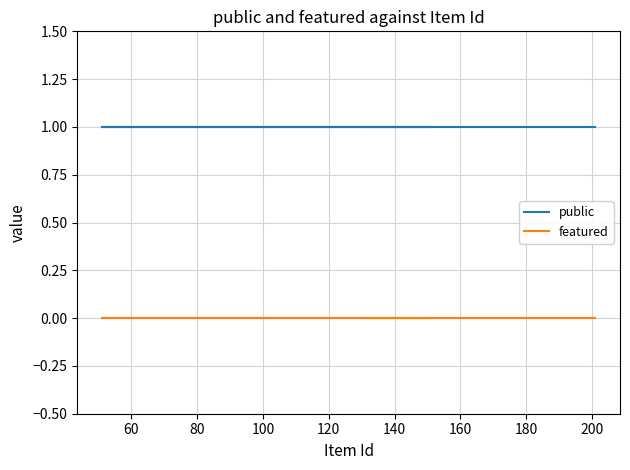

List the series in order of their peak value, highest first.

public, featured